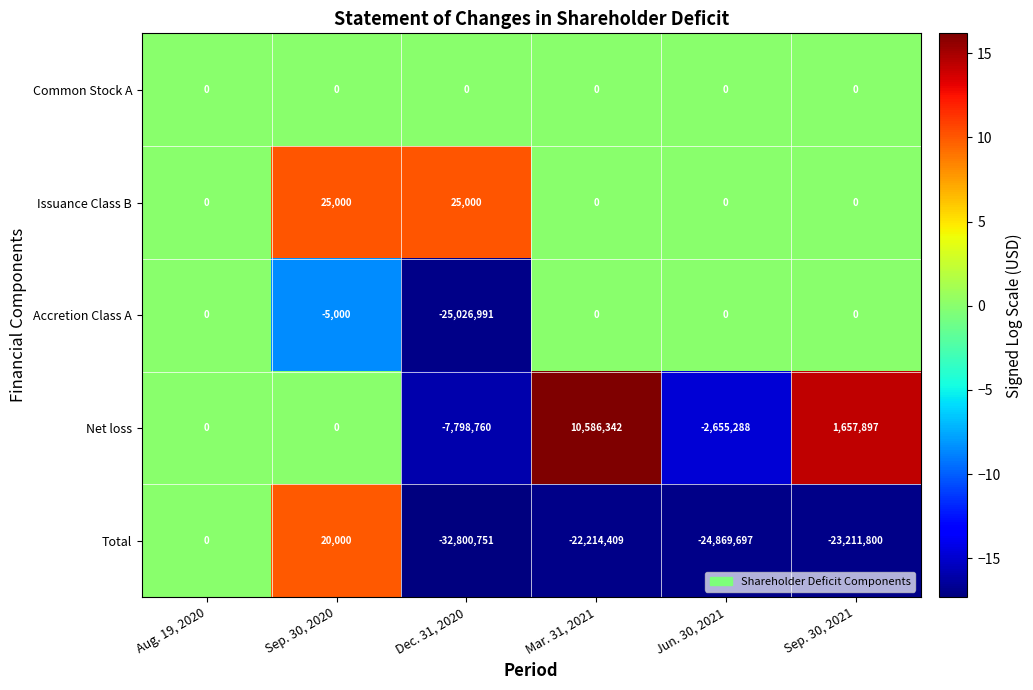

Reading left to right, what are all the values shown in this chart?

Common Stock A: 0	0	0	0	0	0
Issuance Class B: 0	25000	25000	0	0	0
Accretion Class A: 0	-5000	-25026991	0	0	0
Net loss: 0	0	-7798760	10586342	-2655288	1657897
Total: 0	20000	-32800751	-22214409	-24869697	-23211800